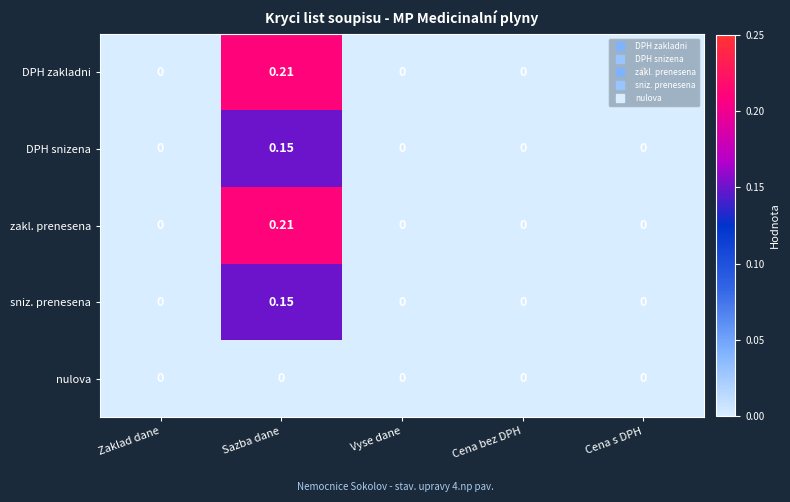

Which label corresponds to the largest value in the chart?

Sazba dane